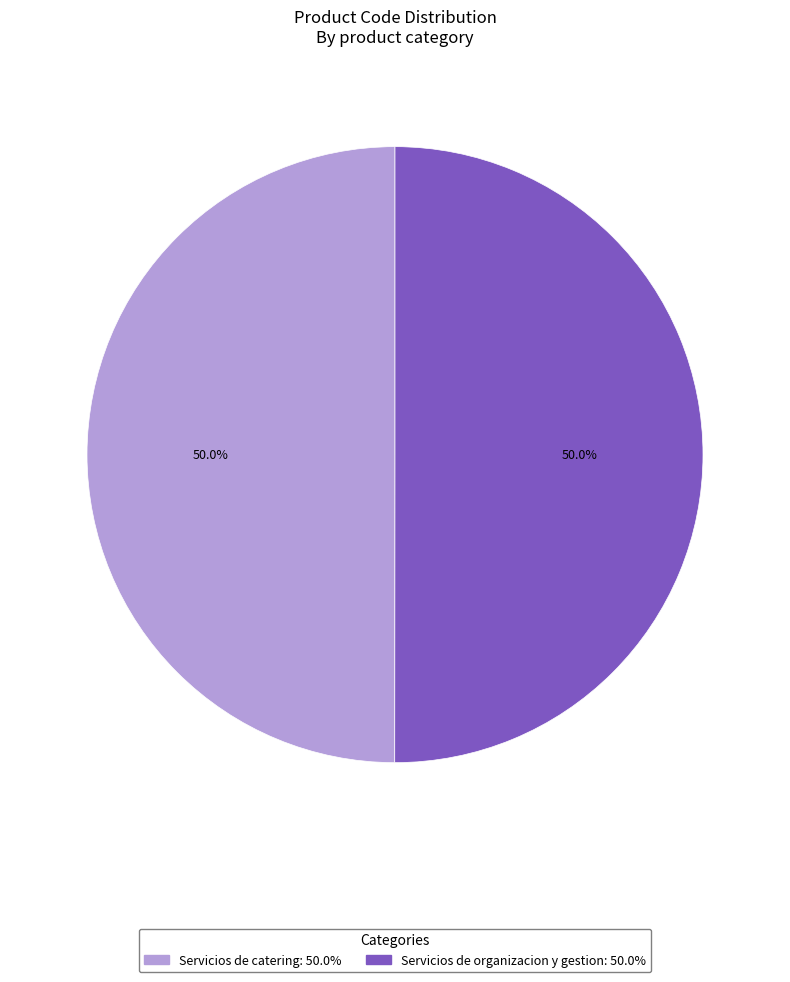

How many slices are in this pie chart?

2